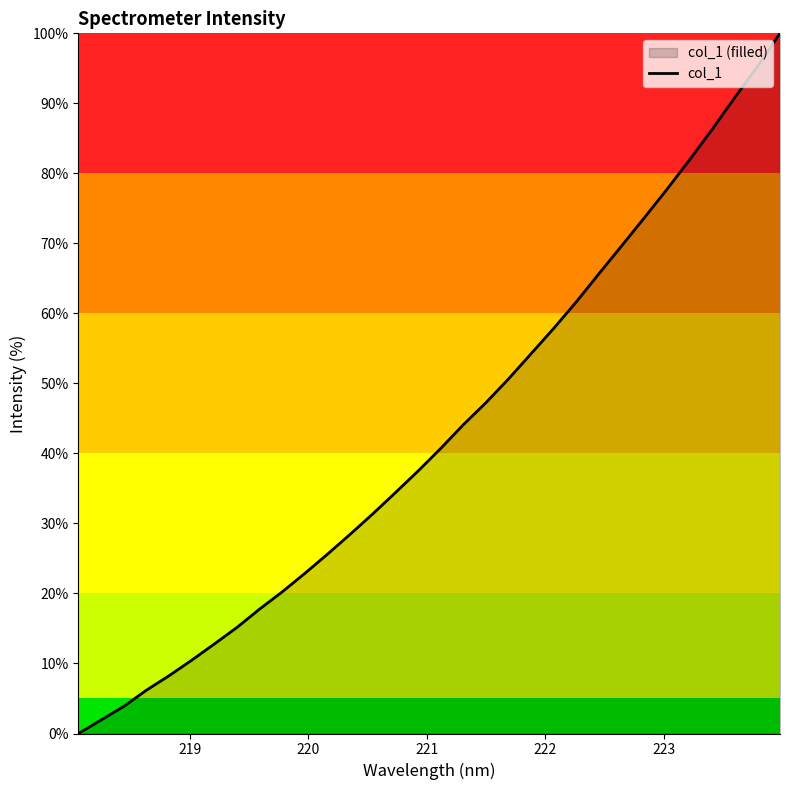

What is the difference between the maximum and minimum values?

100.0